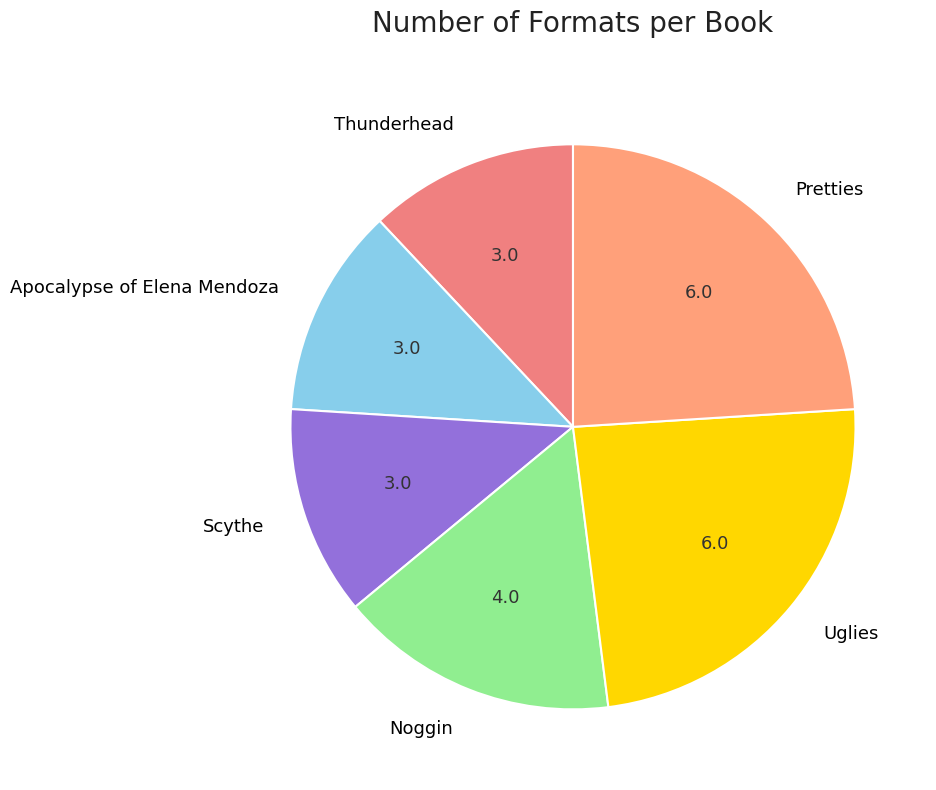

True or false: Apocalypse of Elena Mendoza accounts for 12% of the total.

True